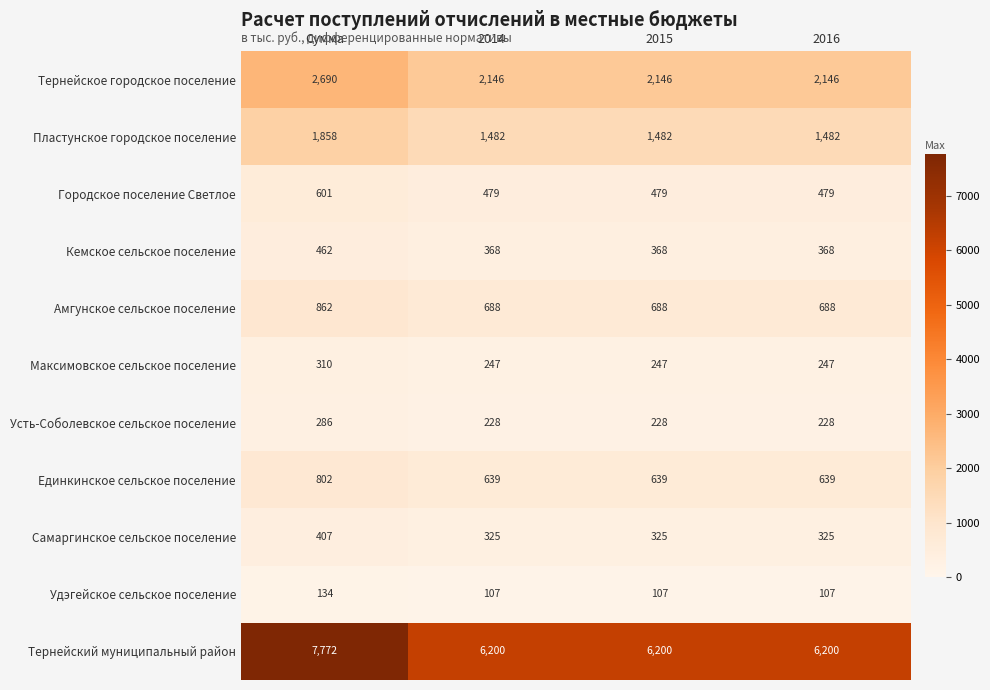

What is the difference between the Единкинское сельское поселение values at Сумма and 2015?

163